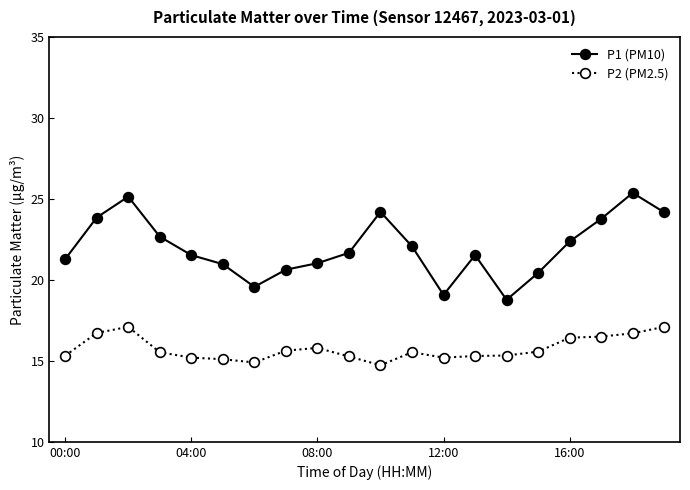

True or false: P1 (PM10) and P2 (PM2.5) cross at least once.

False